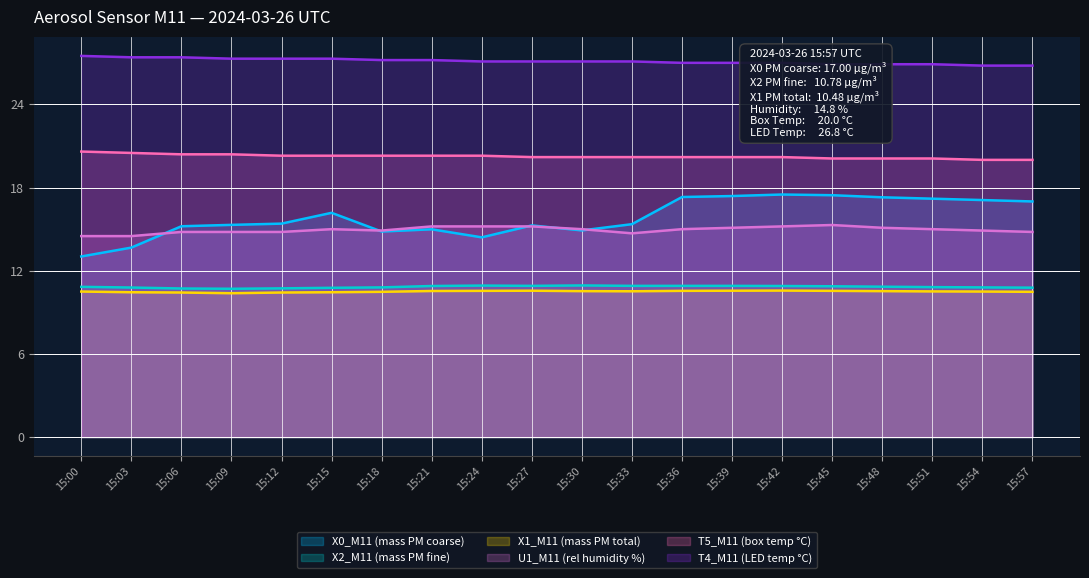

Count the number of categories in the chart.

20